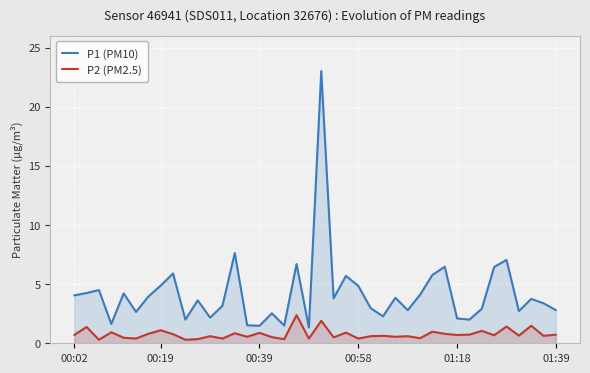

List the series in order of their peak value, highest first.

P1 (PM10), P2 (PM2.5)